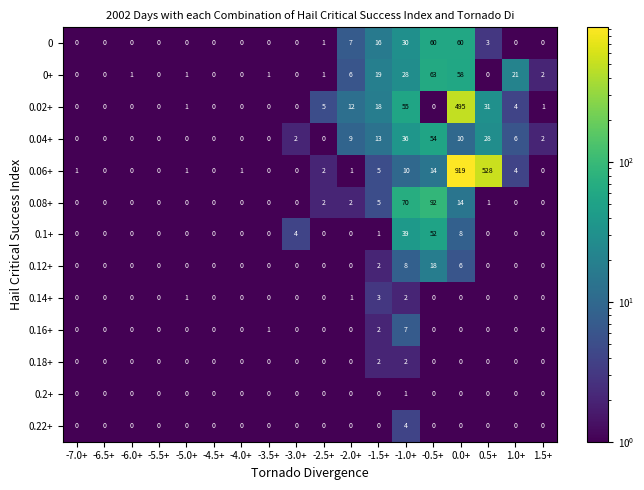

Is it true that 0.18+ equals 0 at -6.5+?

True